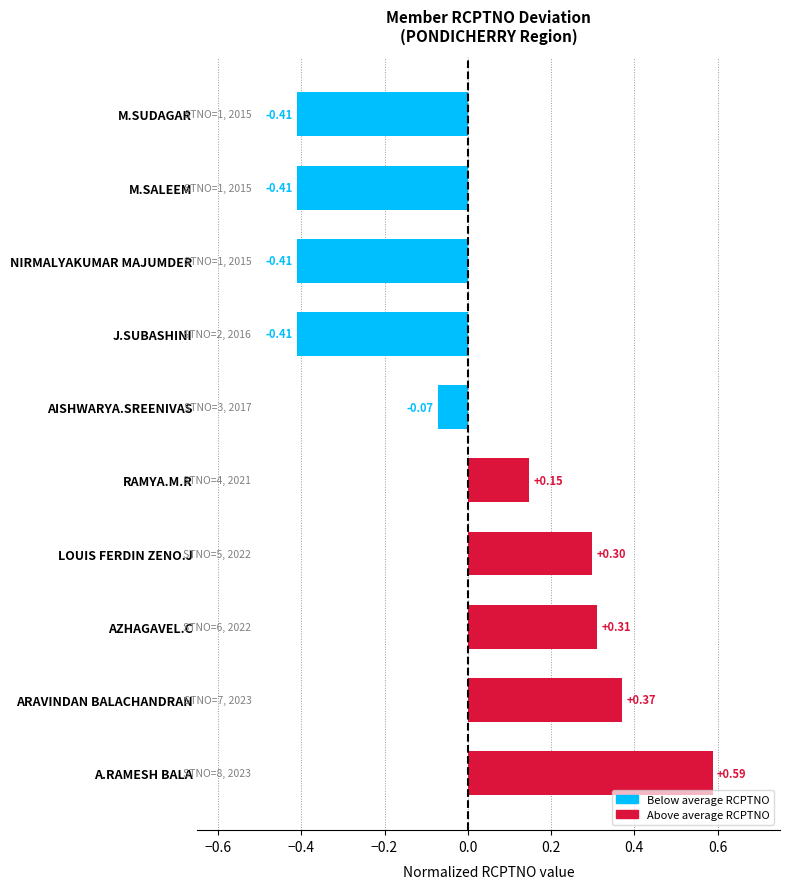

At which label is the value closest to 0?

AISHWARYA.SREENIVAS